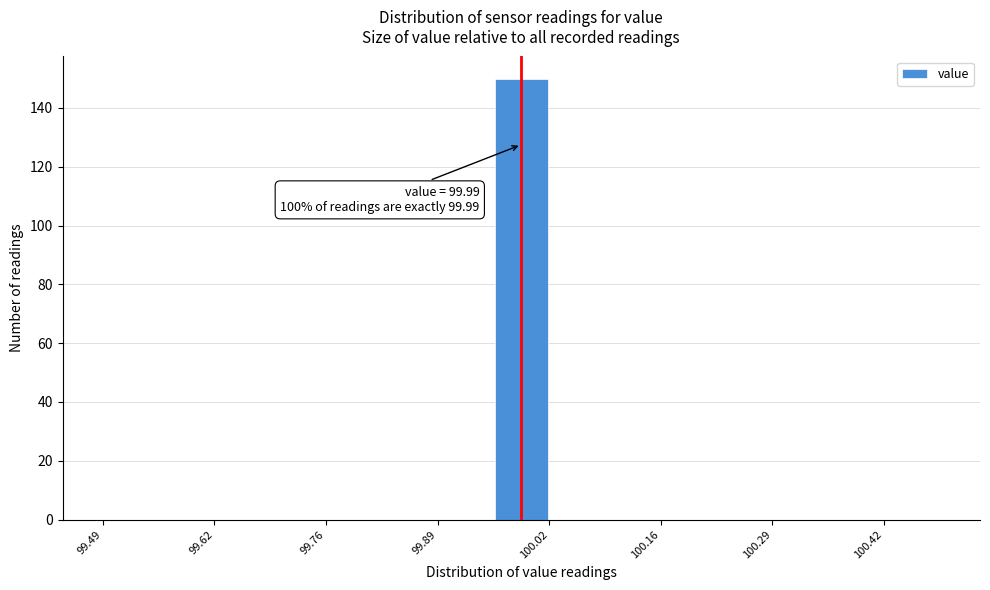

Read against the x-axis, roughly where is the centre of the tallest bar?

100.00